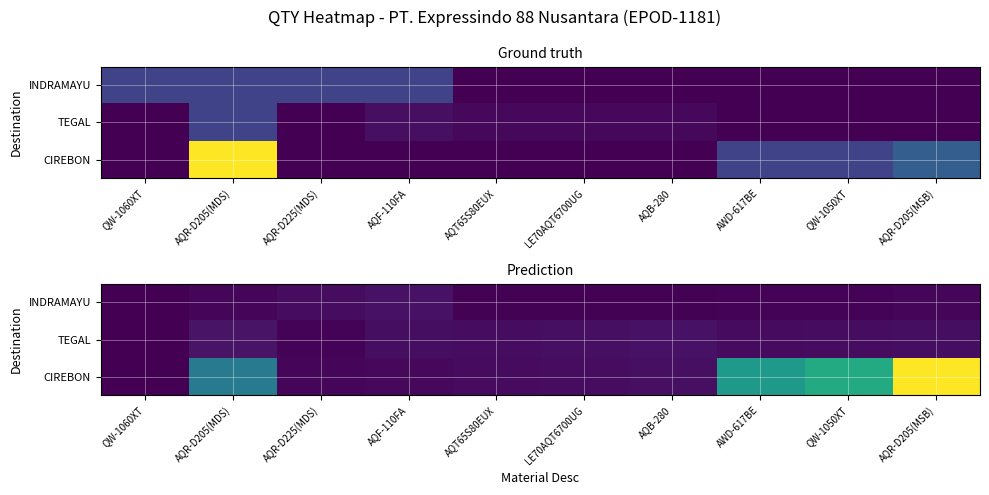

What is the total value across all series at AQR-D205(MSB)?

840.0